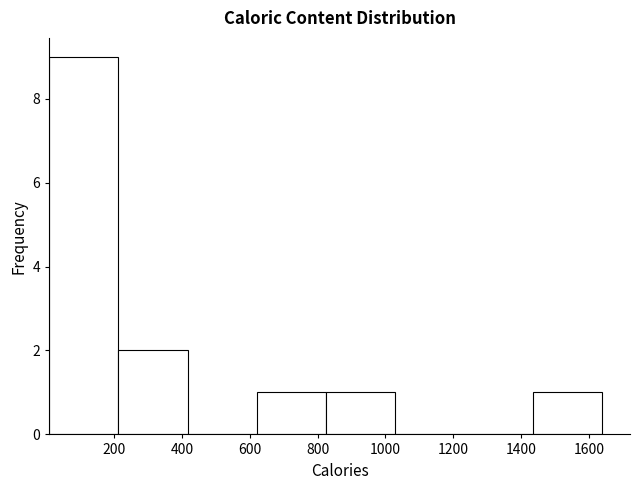

What is the height of the bar covering 1440 to 1640 on the x-axis? Neither the bar edges nor the heights are printed on the chart, so give them approximately, as read against the axes.

1